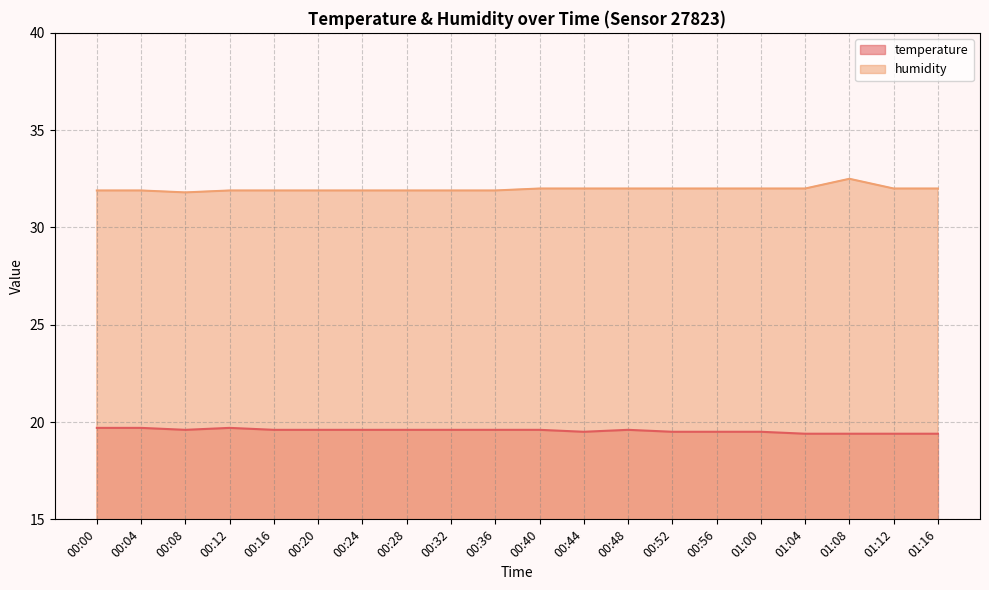

Where is temperature nearest to the value 19?

01:04